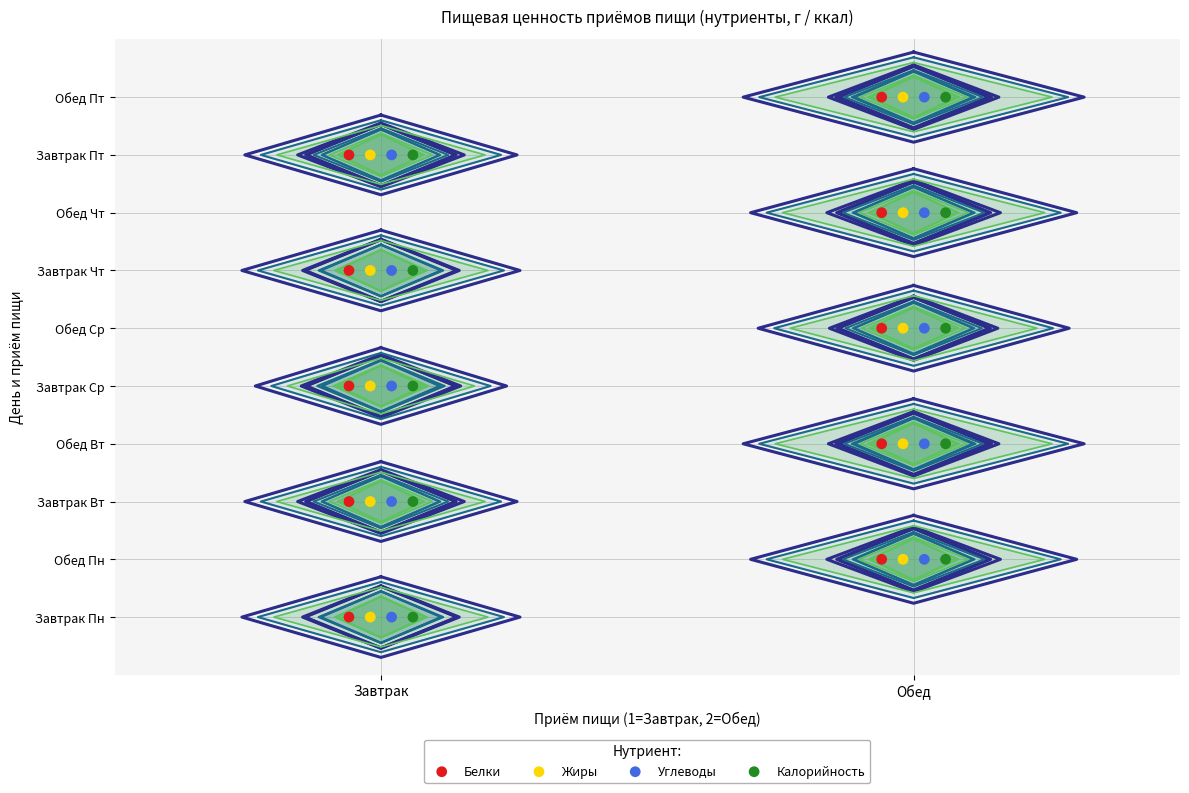

What are all the series names shown in the legend?

Белки, Жиры, Углеводы, Калорийность